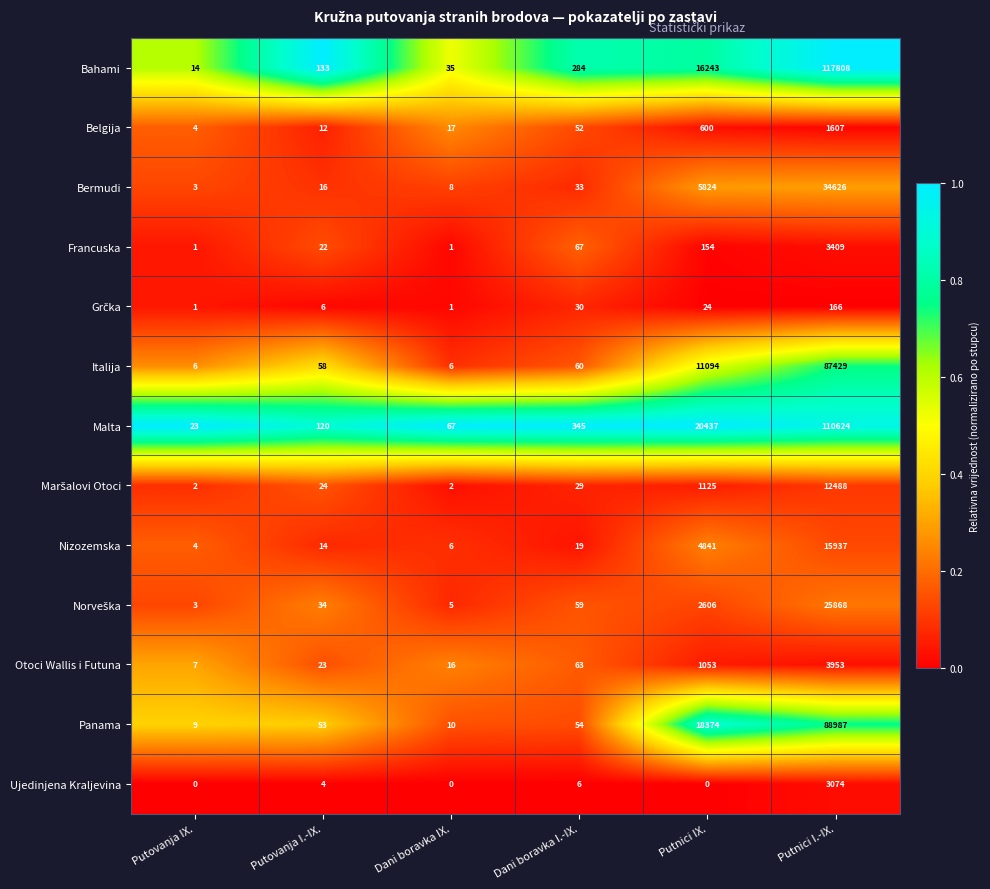

Which series has the widest spread of values?

Bahami